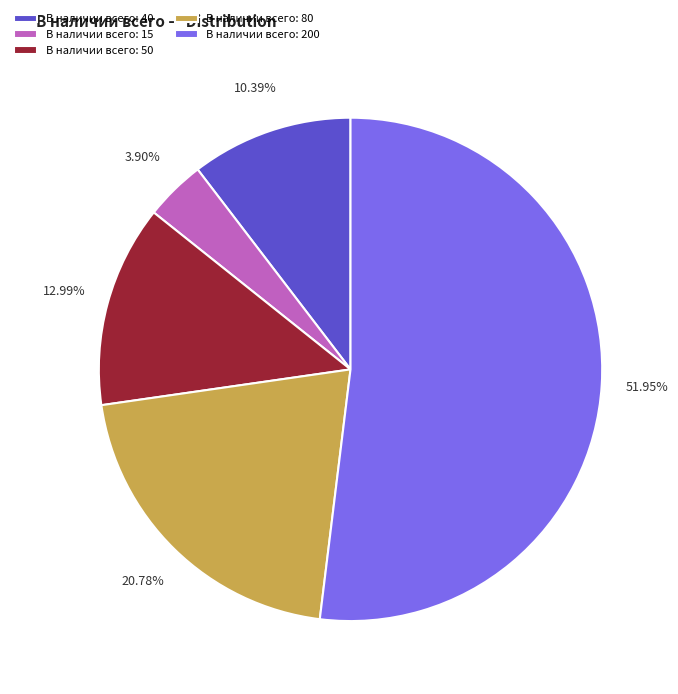

Which category accounts for the majority?

В наличии всего: 200